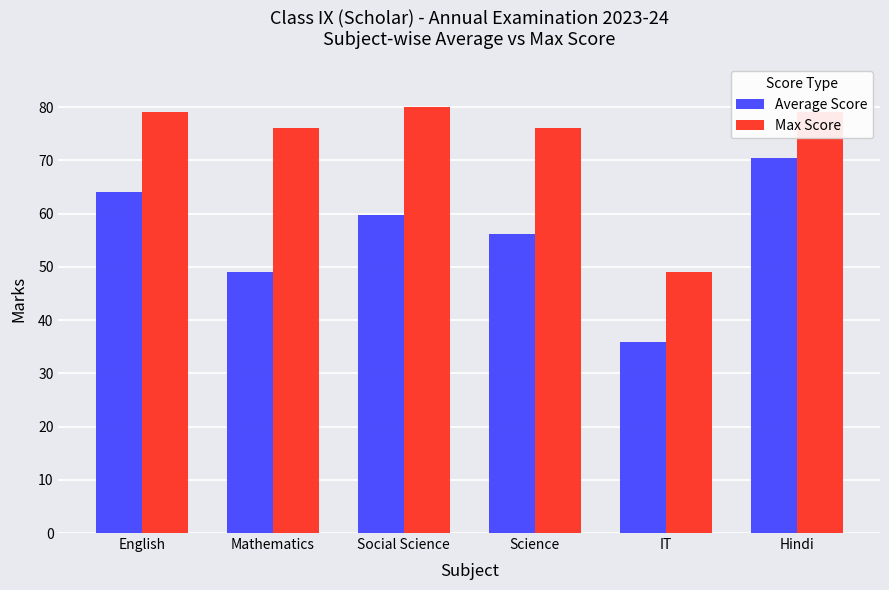

What is the smallest value displayed?

35.8